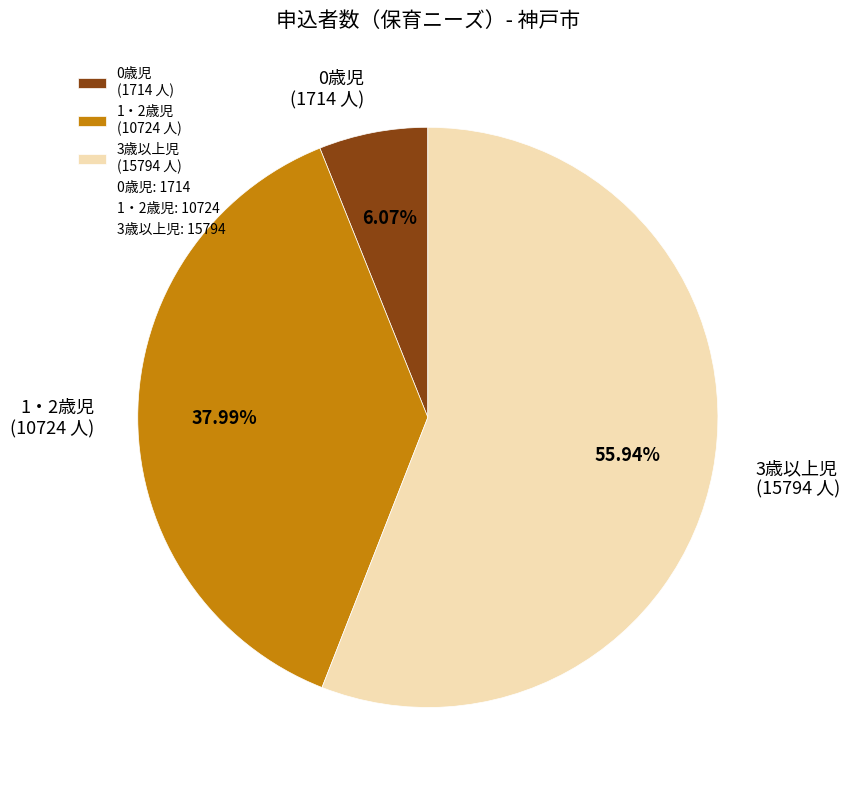

Does any single category account for the majority?

Yes